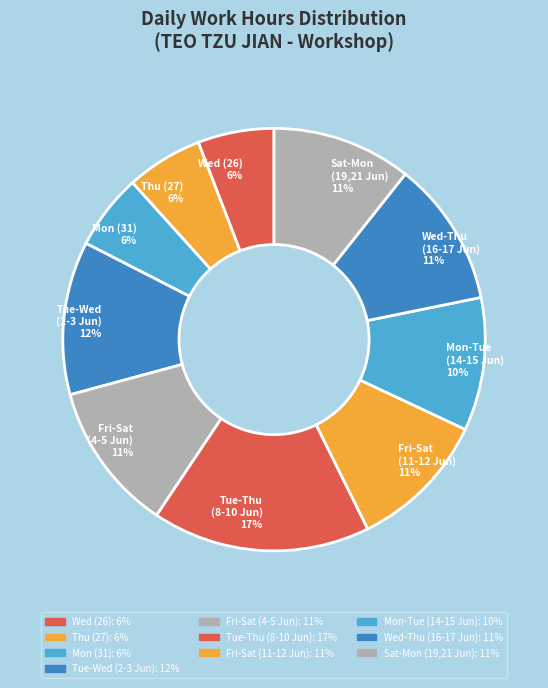

Which slice is the largest?

Tue-Thu (8-10 Jun) 17%